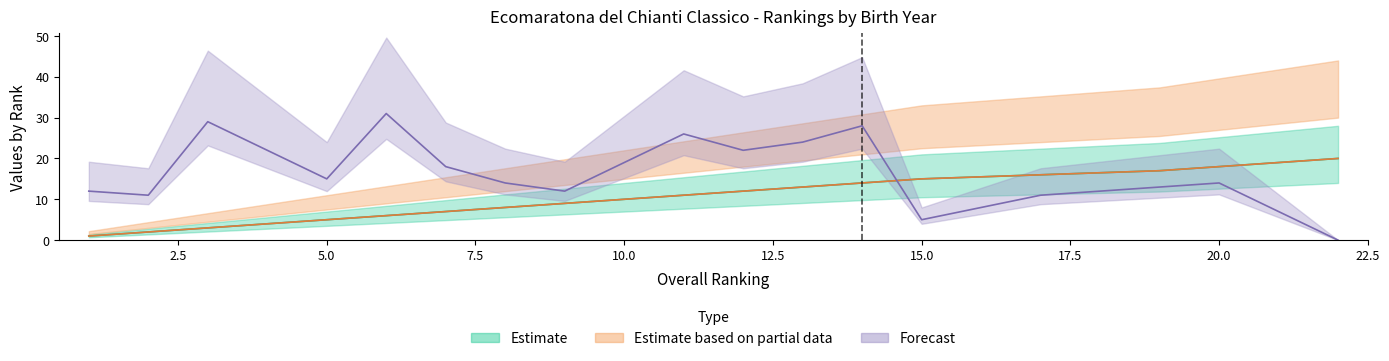

True or false: Clas. M/F and Anno cross at least once.

True